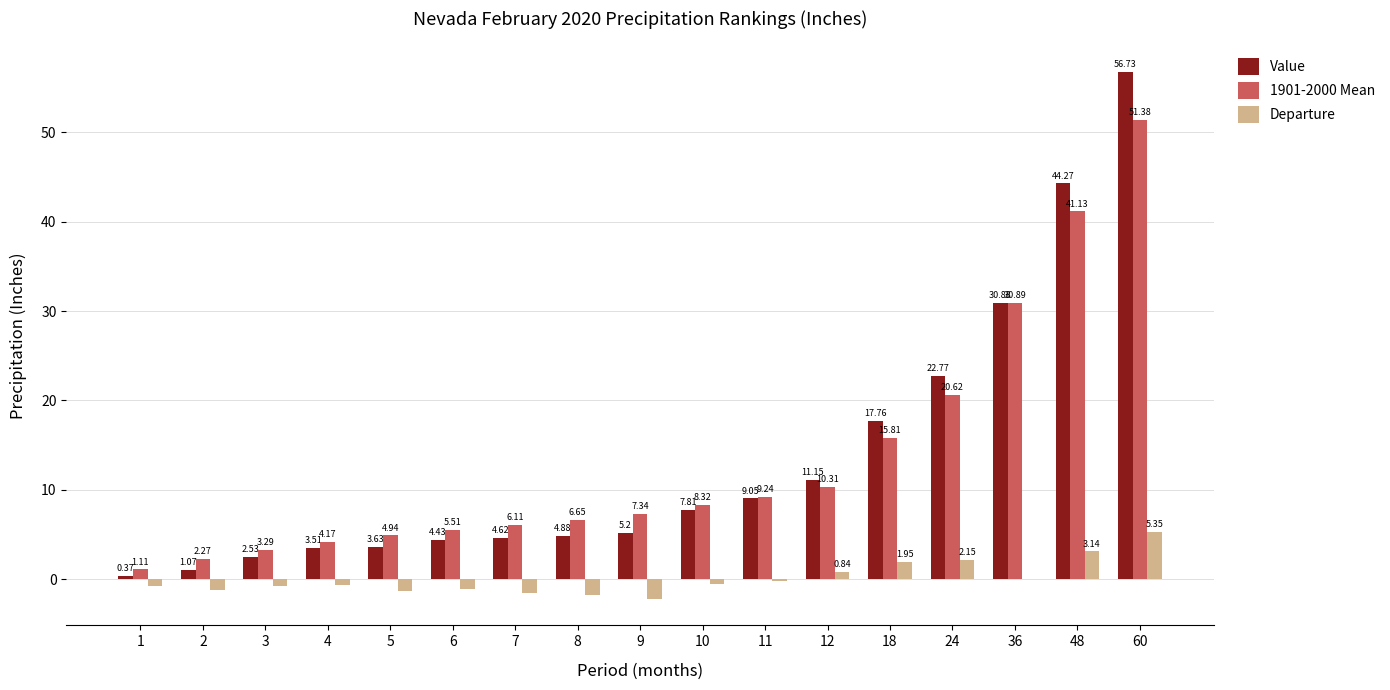

Are the bars grouped side by side (vs. stacked)?

Yes